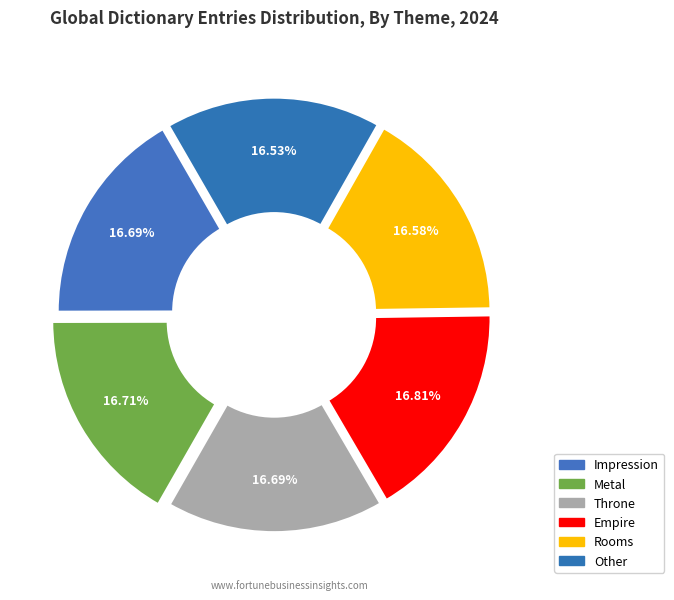

What is the smallest slice in the pie chart?

Other